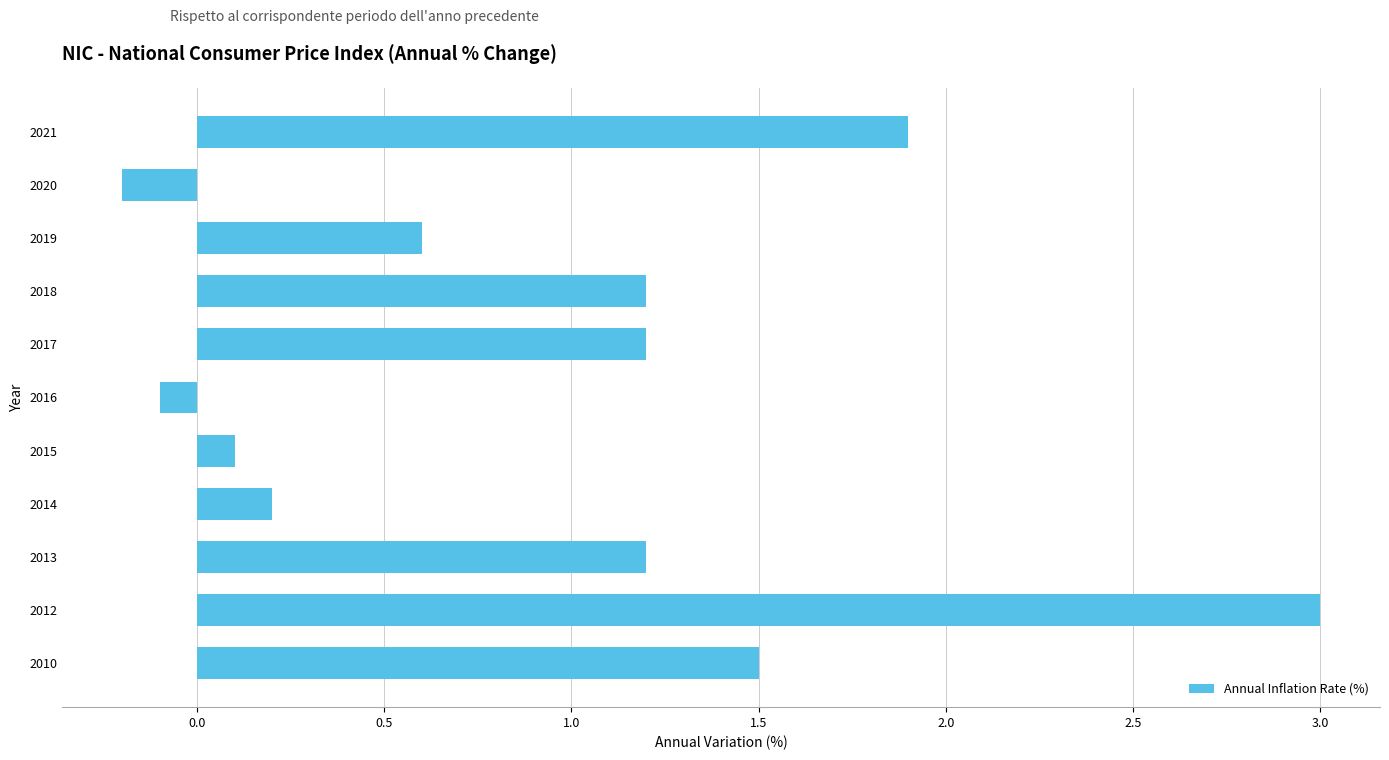

Is it true that the value at 2017 is 1.9?

False